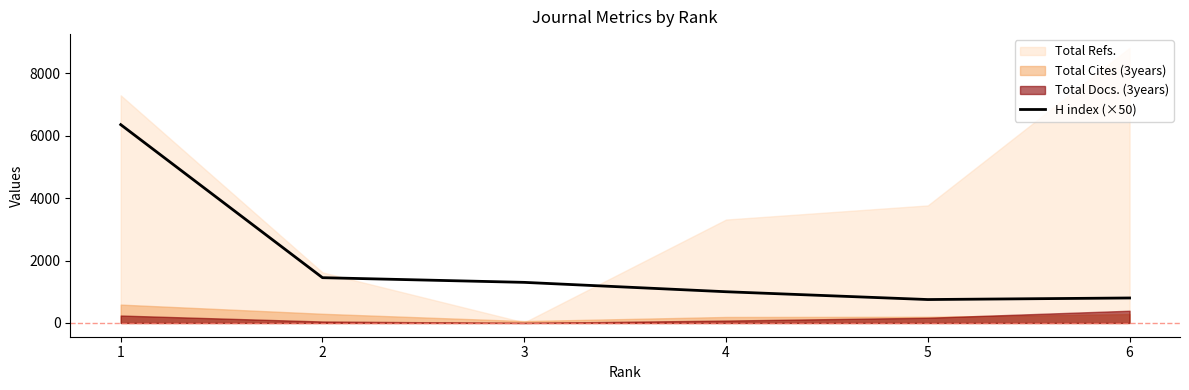

What is the maximum value for H index (×50)?

6350